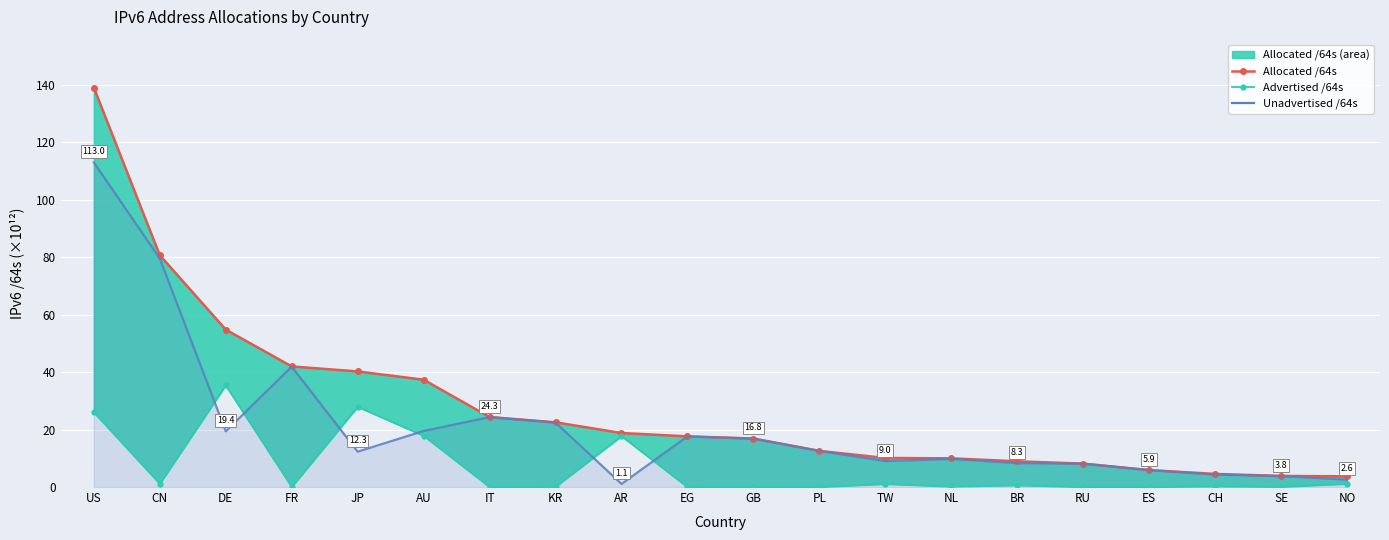

True or false: Allocated /64s line and Unadvertised /64s cross at least once.

False